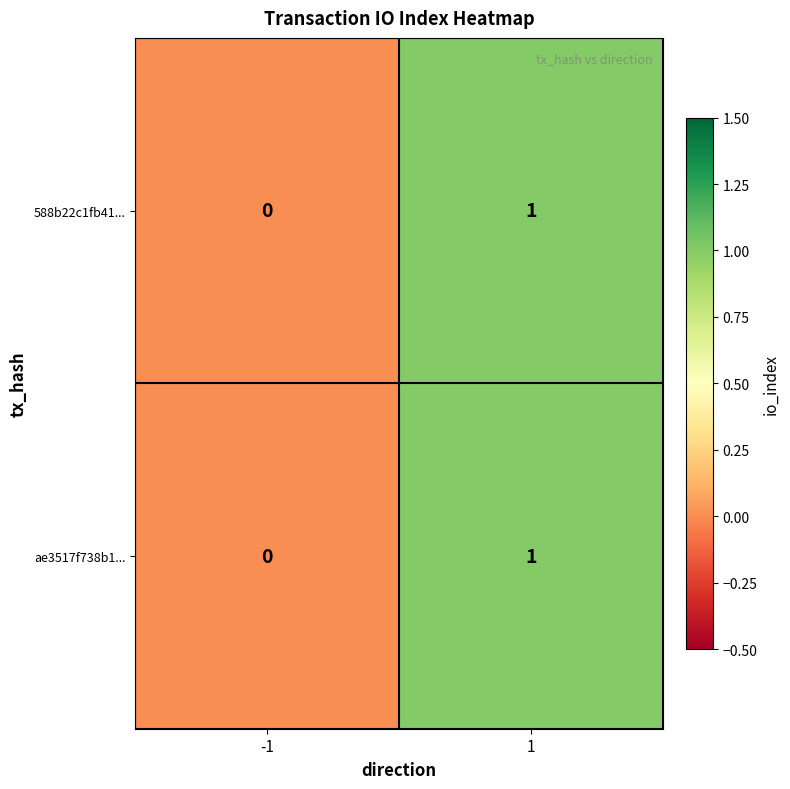

Rank the categories by 588b22c1fb41... value from highest to lowest.

1, -1